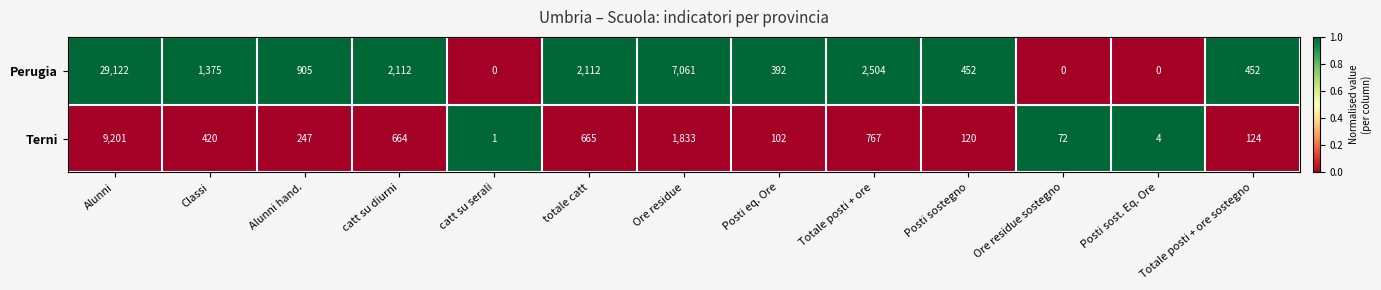

What is the difference between the maximum and minimum values in the Perugia series?

29122